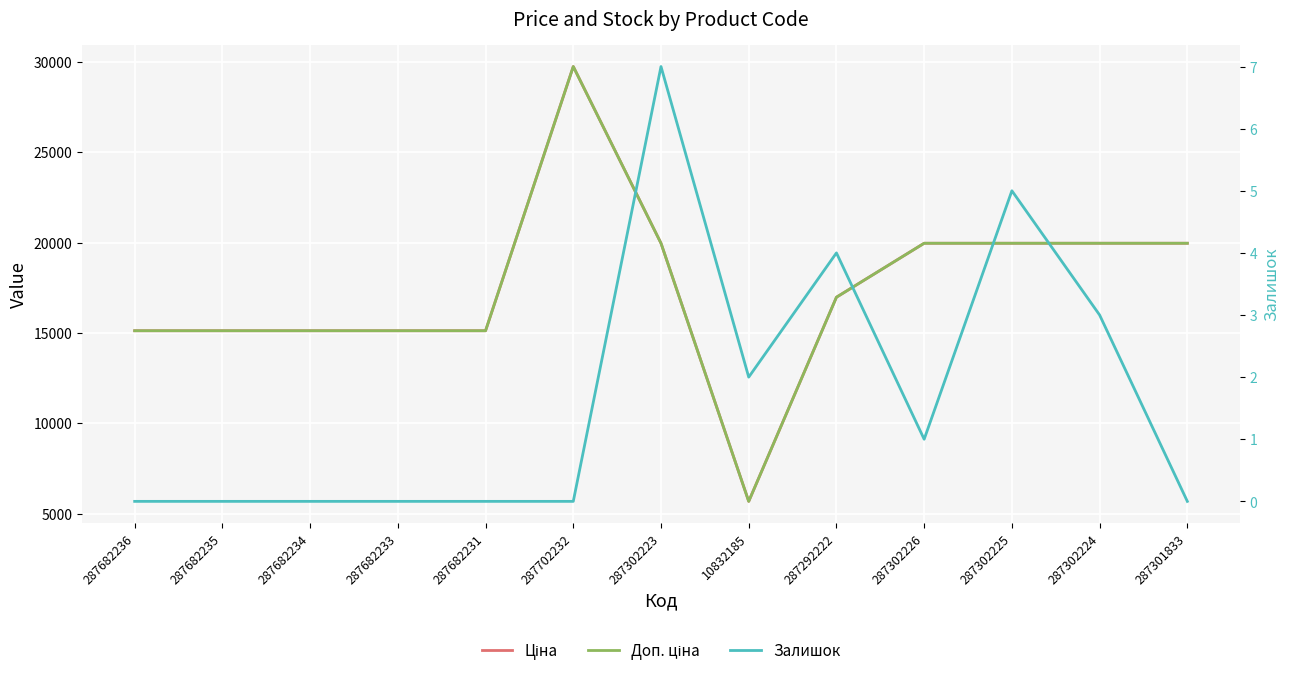

What is the maximum value shown in the chart?

29747.2